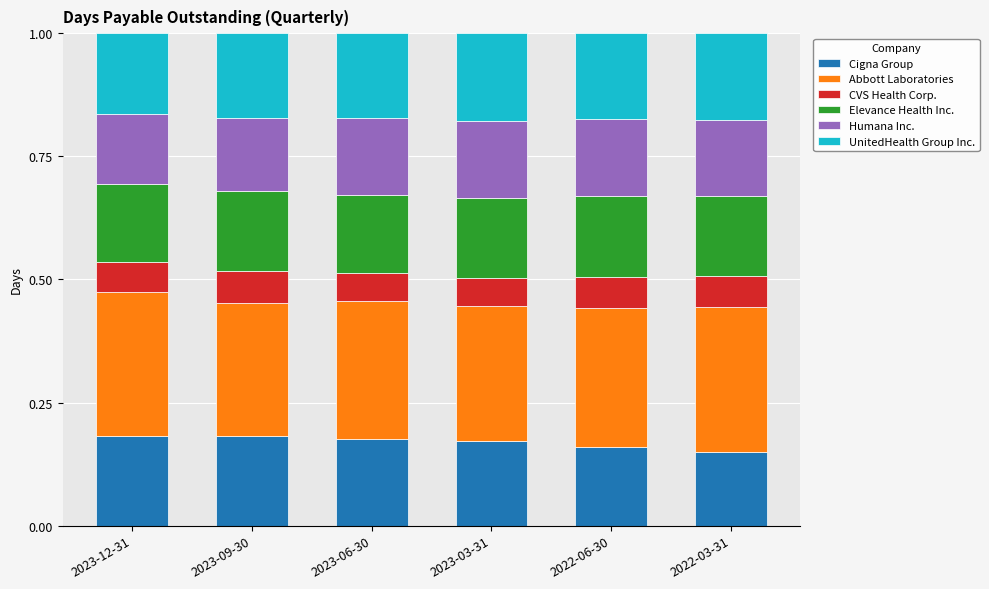

How many Cigna Group values are between 0 and 1?

6